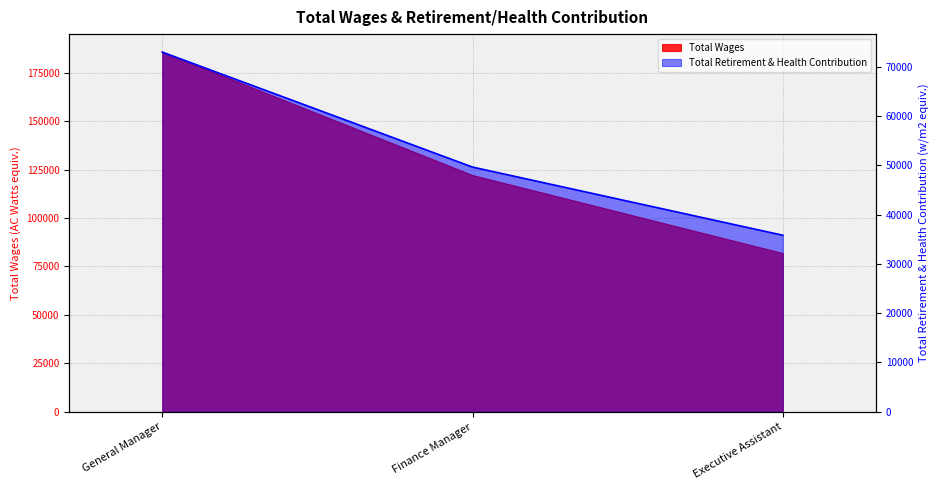

Read the Total Retirement & Health Contribution value at Finance Manager, to the nearest 50.

49600